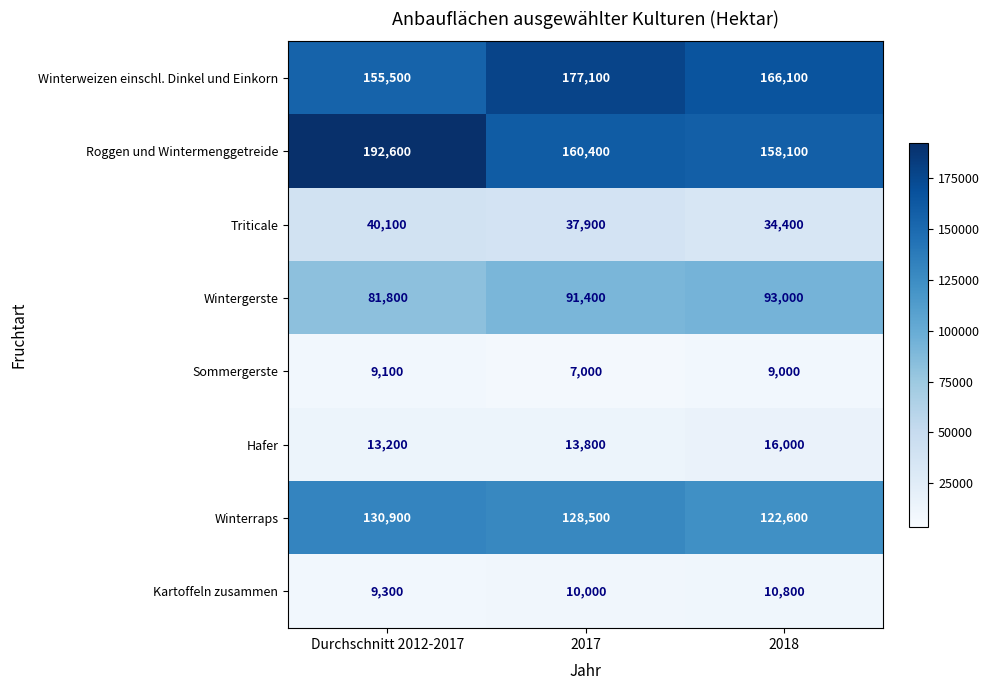

Which series has the widest spread of values?

Roggen und Wintermenggetreide